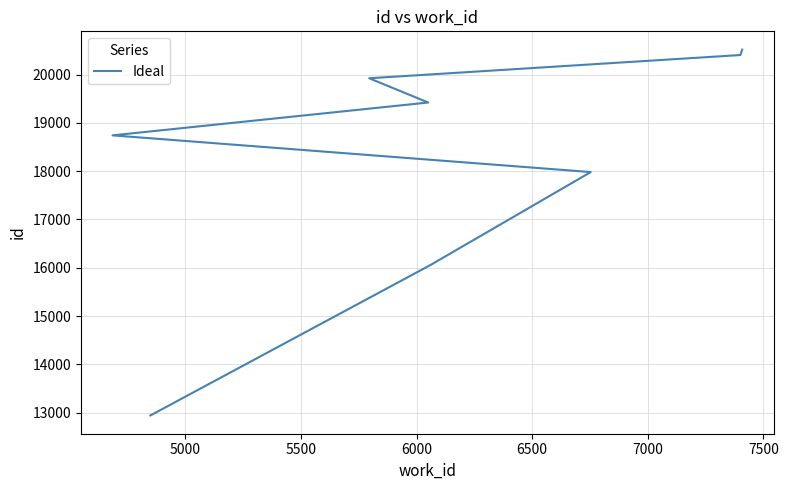

True or false: the data has more than 1 interior local peaks.

False